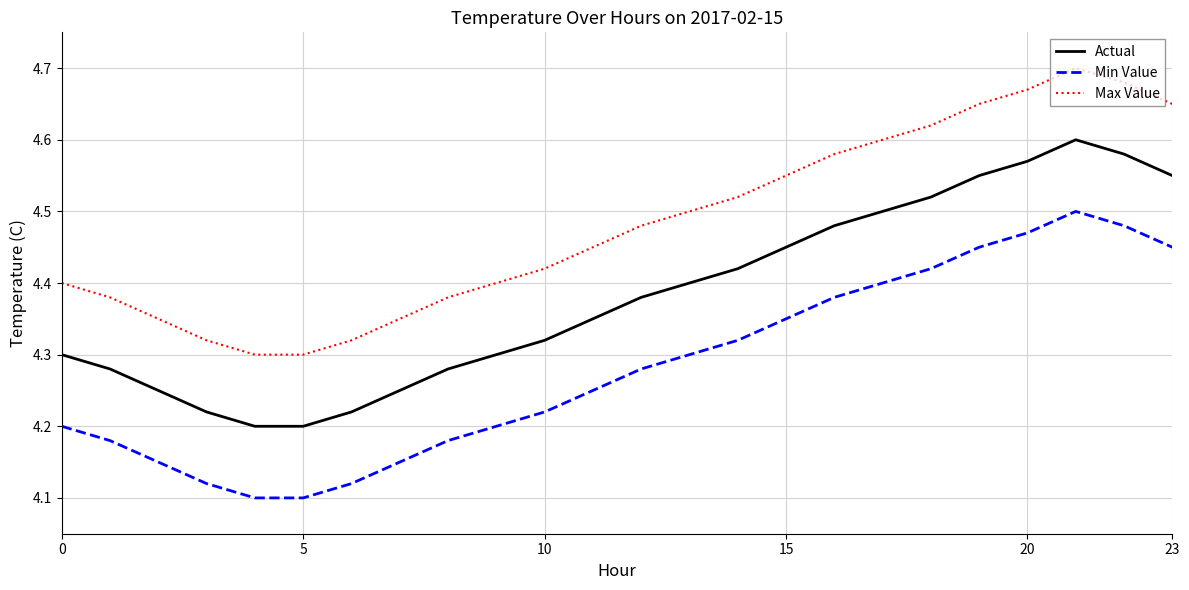

What is the difference between the maximum and minimum values in the Max Value series?

0.4